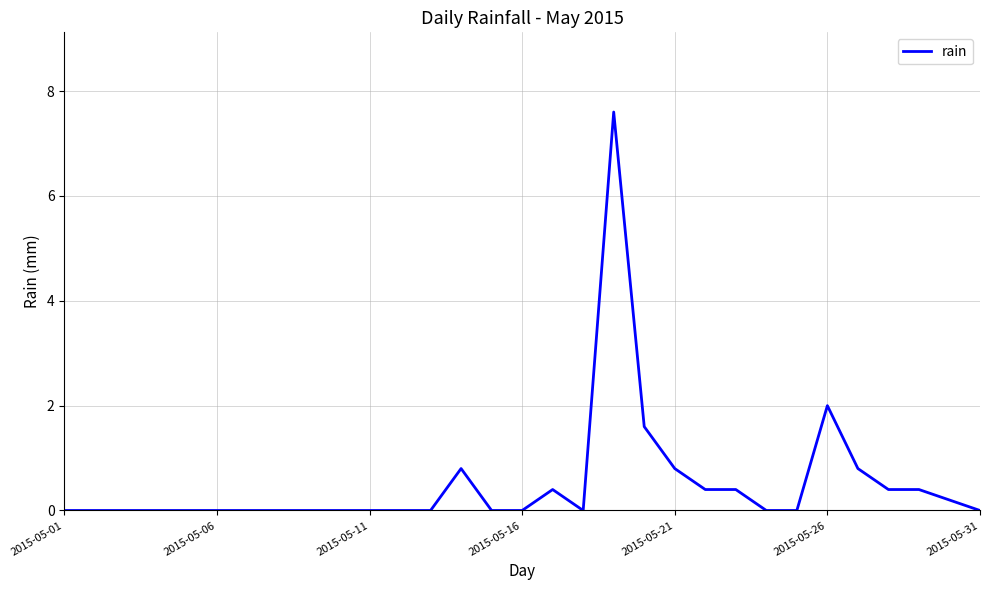

At which label is the value closest to 3?

2015-05-26